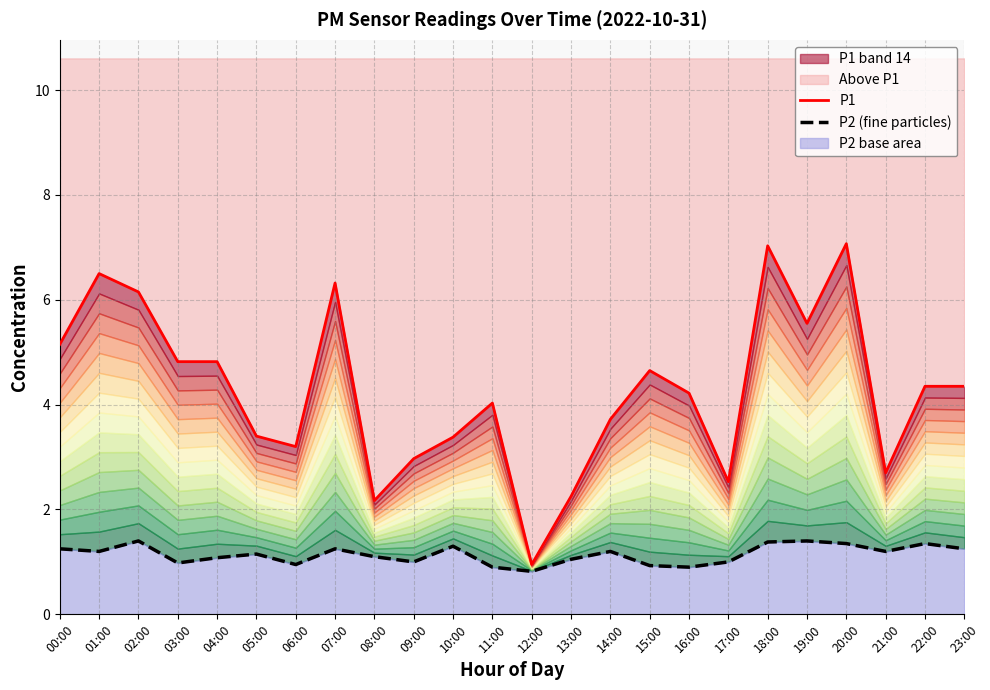

True or false: P2 (fine particles) and P1 intersect in this chart.

False